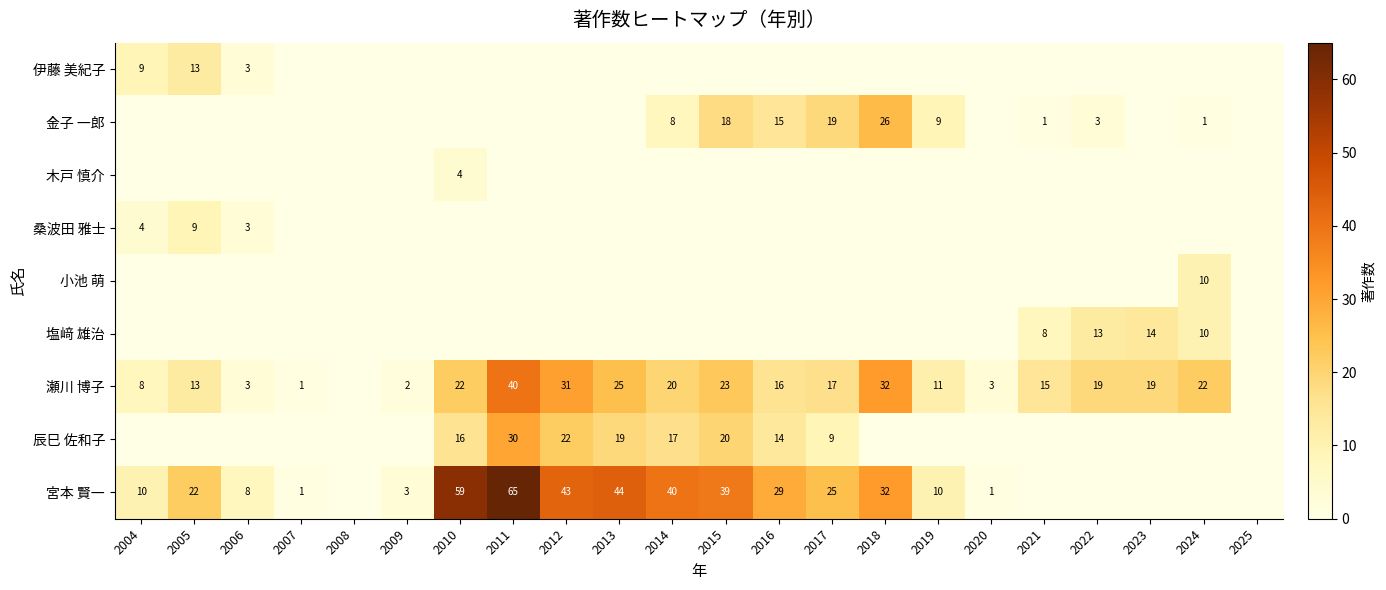

What is the spread (max minus min) of values at 2005?

22